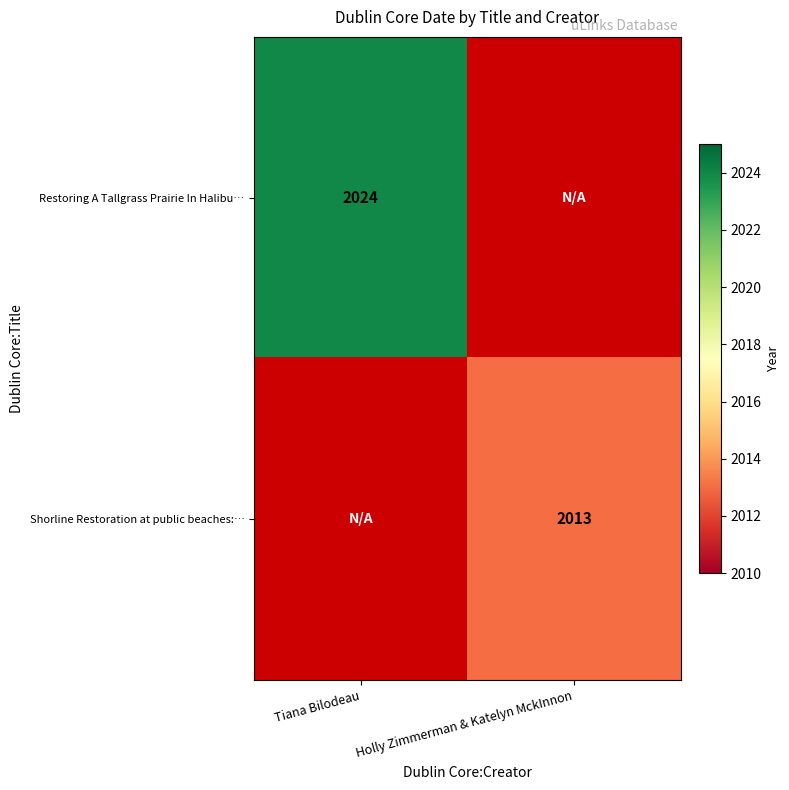

Is it true that Restoring A Tallgrass Prairie In Halibu… equals 1342 at Tiana Bilodeau?

False